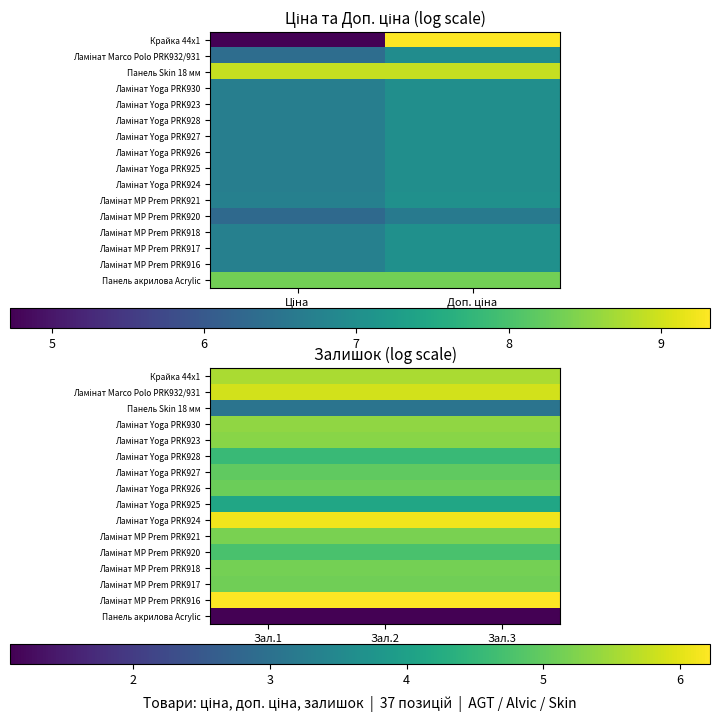

At how many categories does at least one series exceed 2?

3